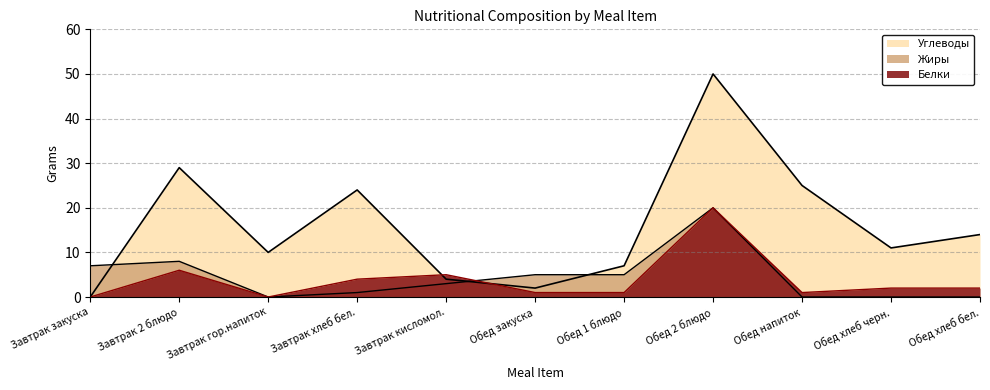

Between Завтрак гор.напиток and Обед хлеб черн., which is larger?

Обед хлеб черн.